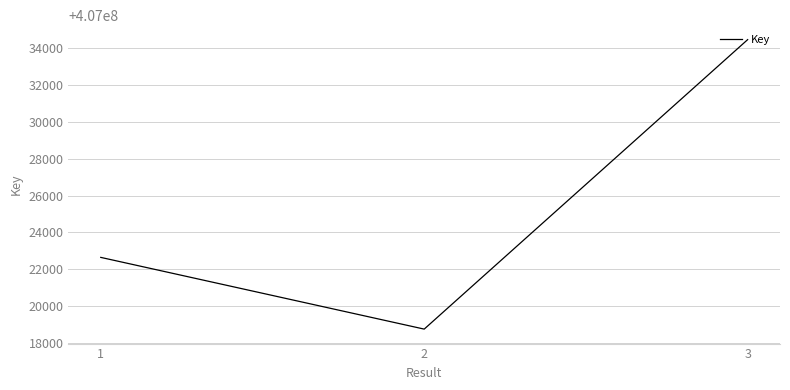

Reading right to left, what are all the values shown in this chart?

3=407034463	2=407018747	1=407022641